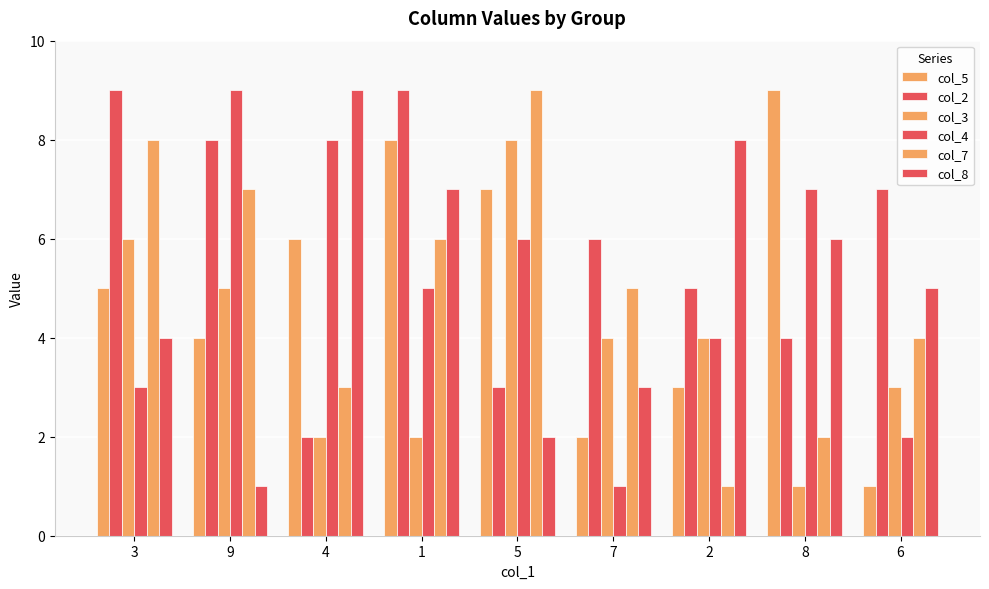

The value of col_7 at 7 is 5. True or false?

True